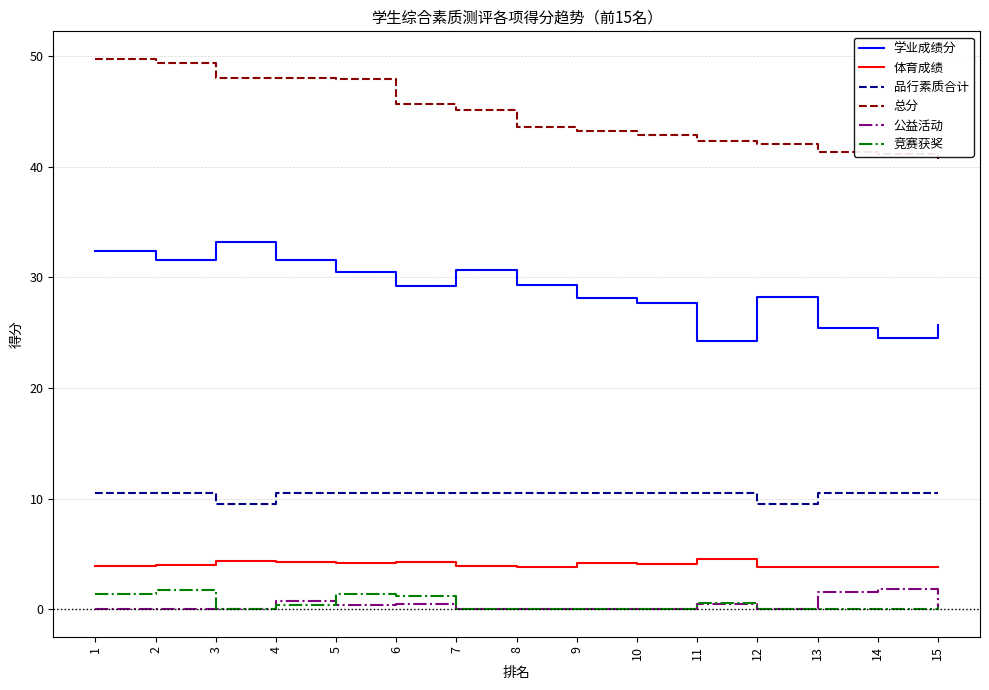

How many categories are shown in the chart?

15